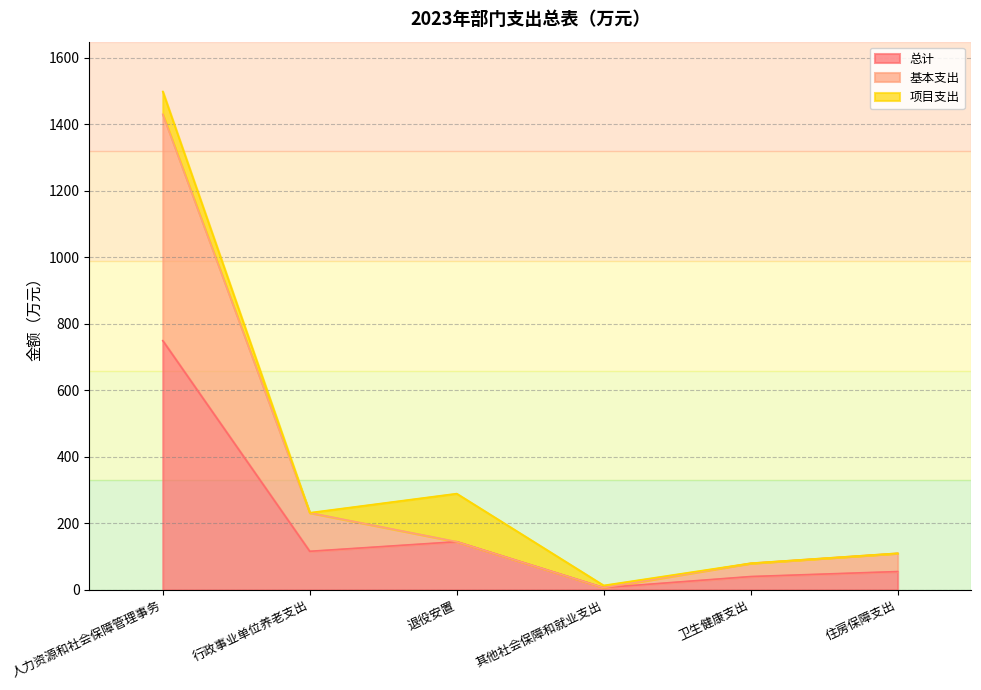

How many values in the 总计 series exceed 115?

3